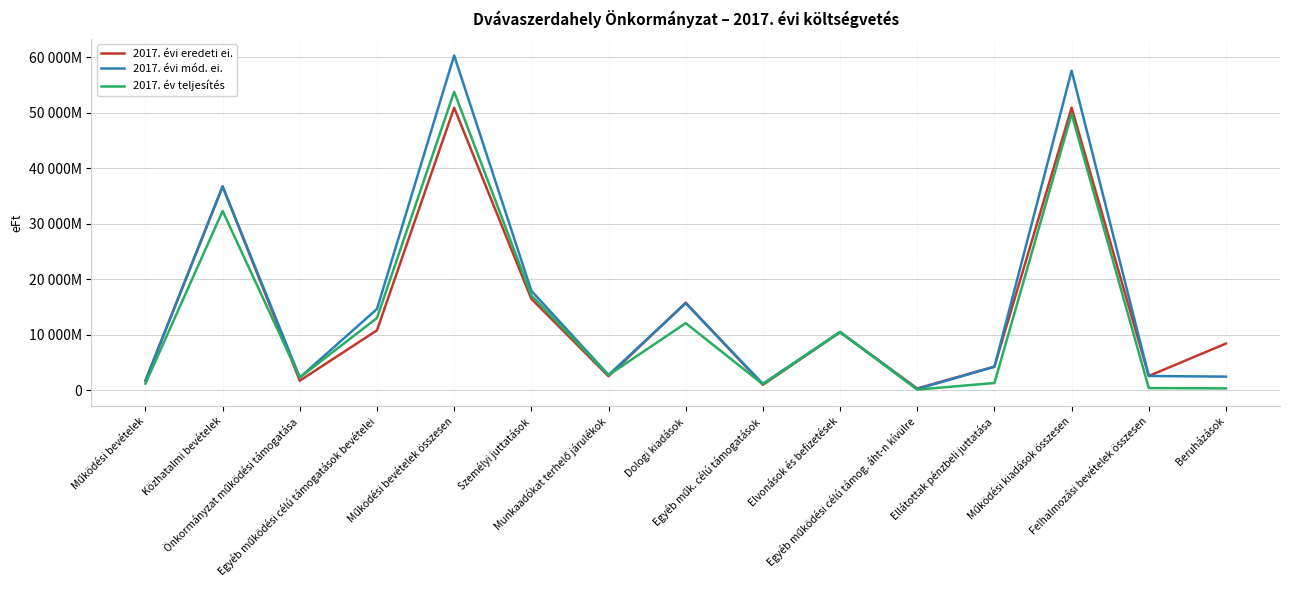

True or false: 2017. évi eredeti ei. and 2017. év teljesítés cross at least once.

True